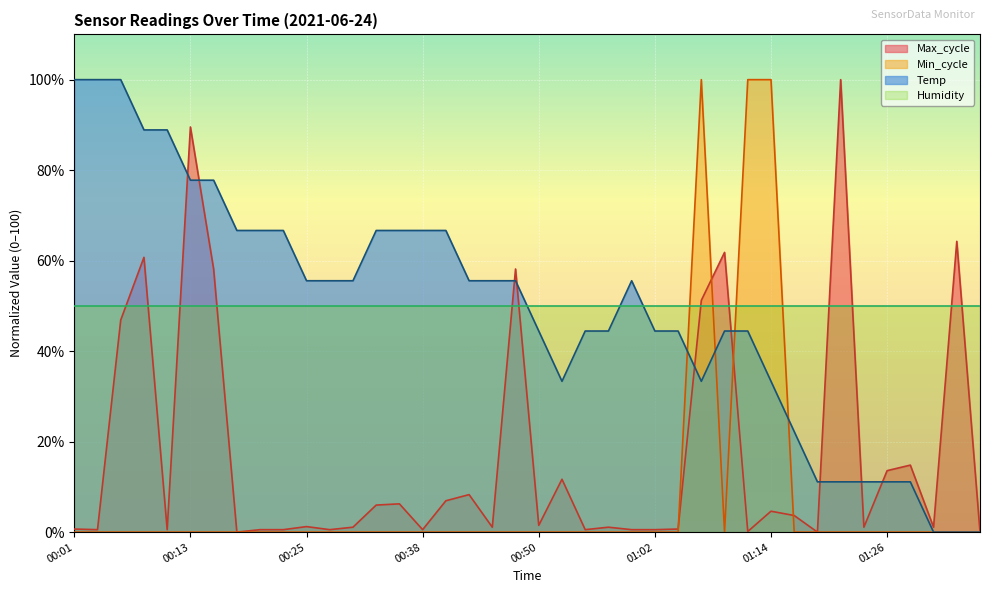

Where does the Temp series first go above 55?

00:01